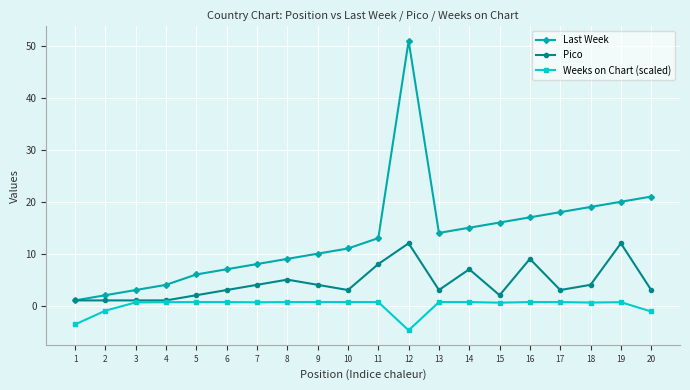

True or false: Last Week has a value of 21.0 at 20.

True